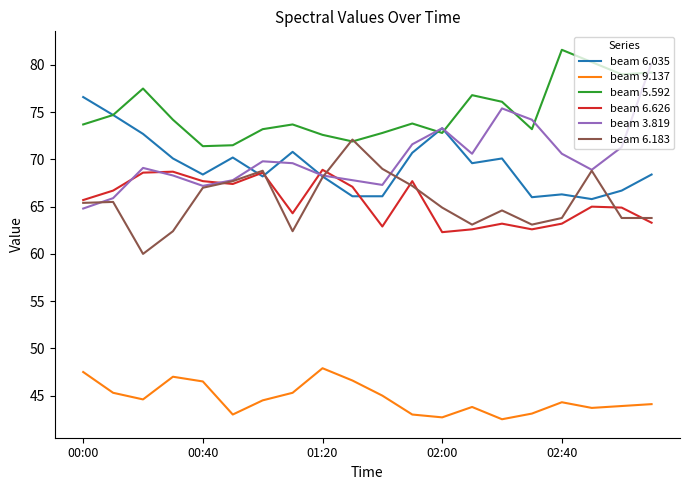

What is the difference between the maximum and second lowest values in the beam 9.137 series?

5.2